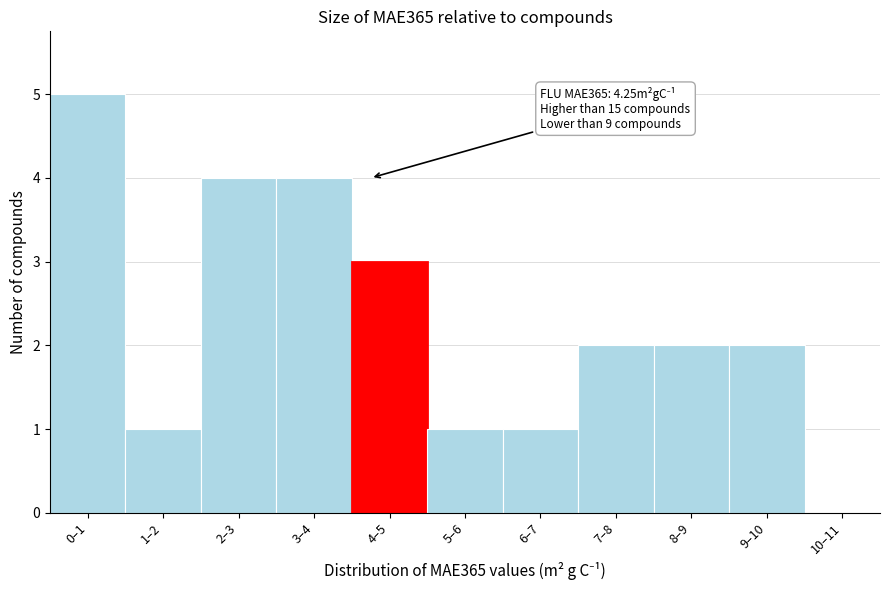

Reading left to right, list all the values displayed in this chart.

0–1=5	1–2=1	2–3=4	3–4=4	4–5=3	5–6=1	6–7=1	7–8=2	8–9=2	9–10=2	10–11=0